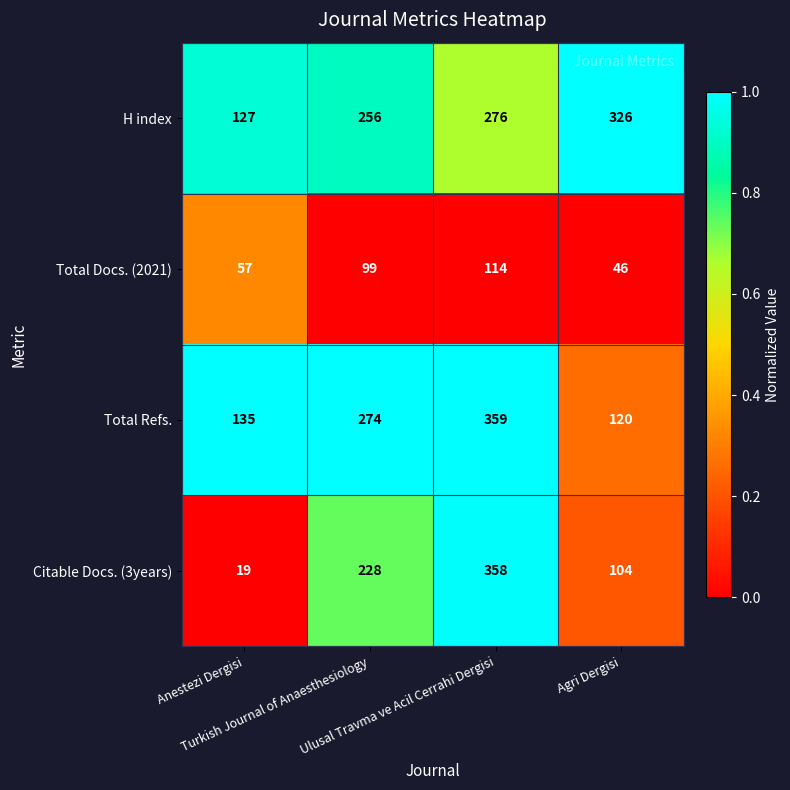

Rank the series by their maximum value, from lowest to highest.

Total Docs. (2021), H index, Citable Docs. (3years), Total Refs.